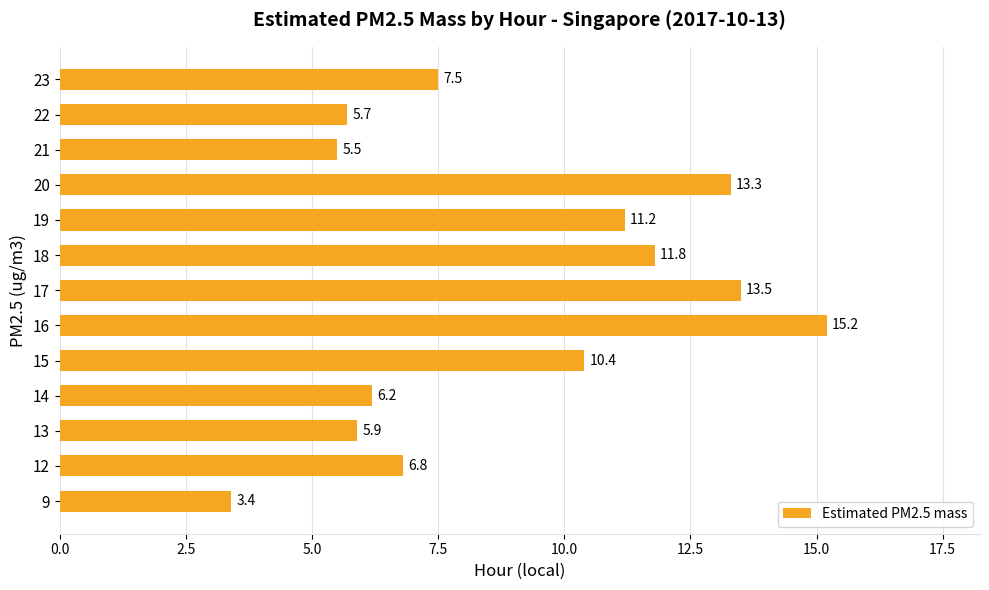

Approximately how many times larger is the value at 18 compared to 16?

0.8